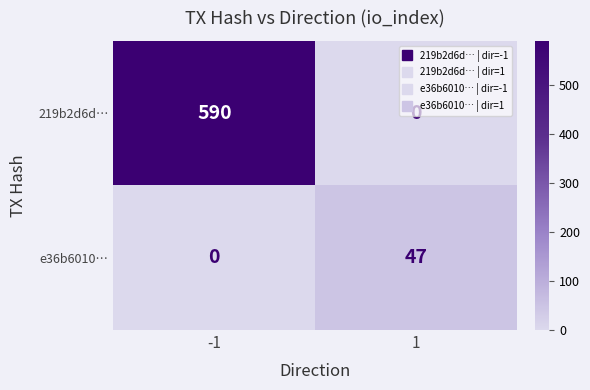

What is the total value across all series at 1?

47